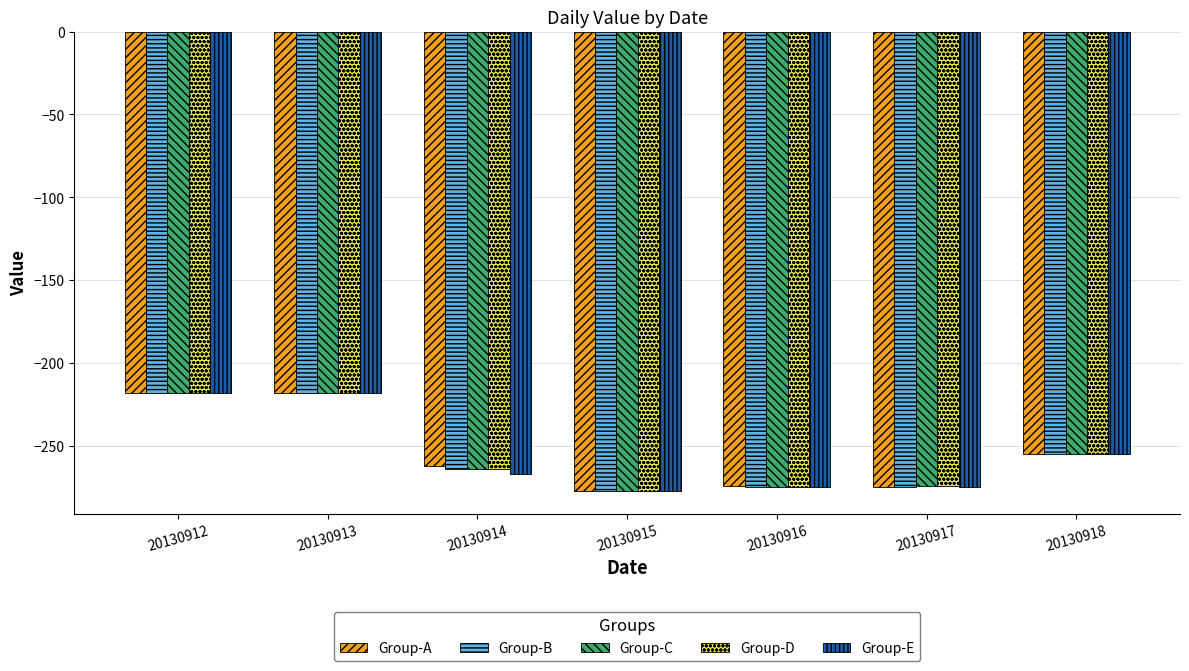

What is the value of the Group-C bar at the 4th from the left?

-277